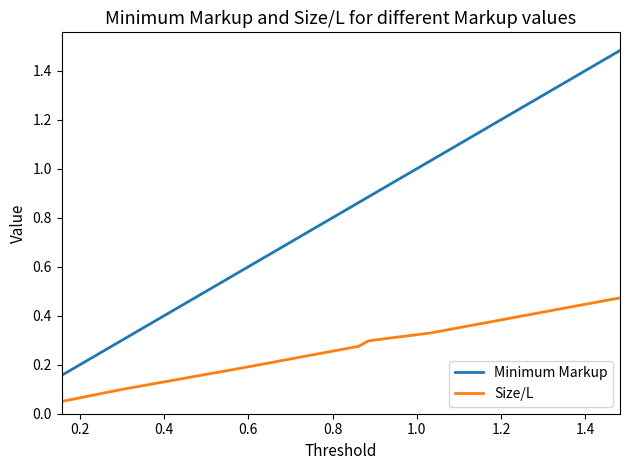

List the series in order of their peak value, highest first.

Minimum Markup, Size/L